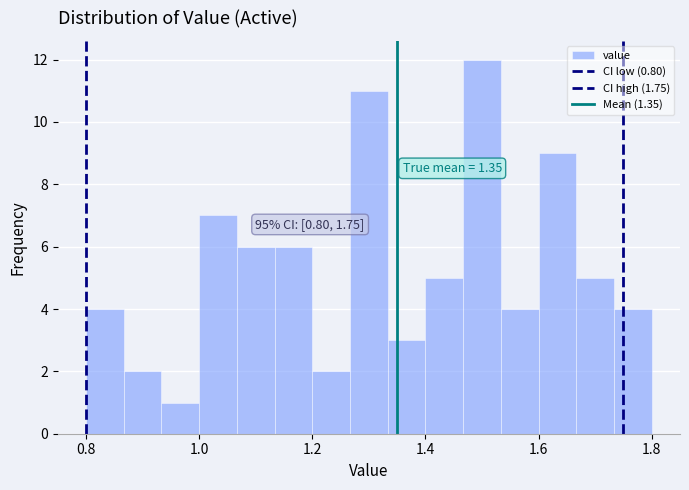

Read against the x-axis, roughly where is the centre of the tallest bar?

1.50